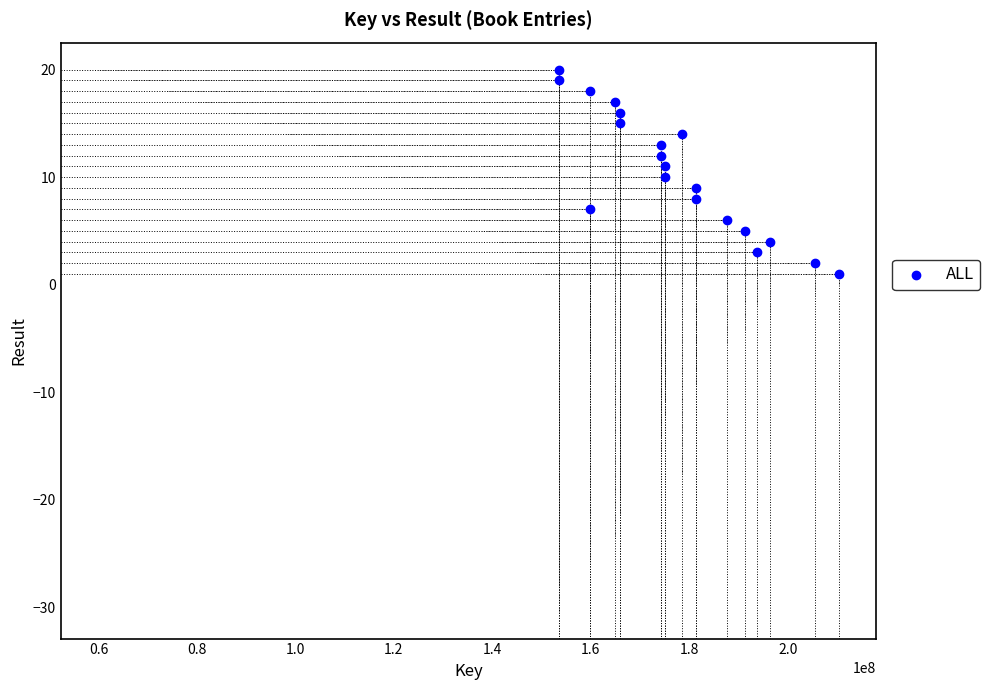

What is the range of X values (max minus min)?

56742030